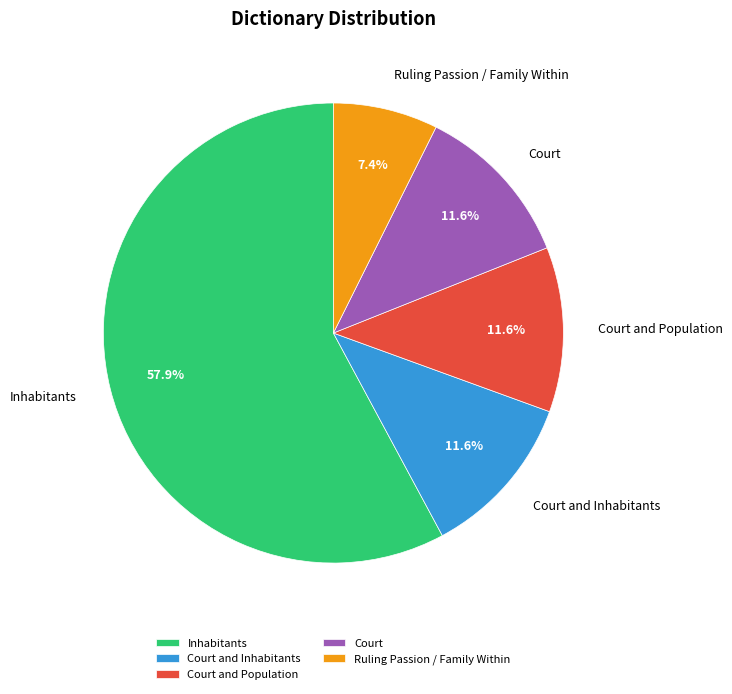

Is the sum of Ruling Passion / Family Within and Court and Population greater than half?

No